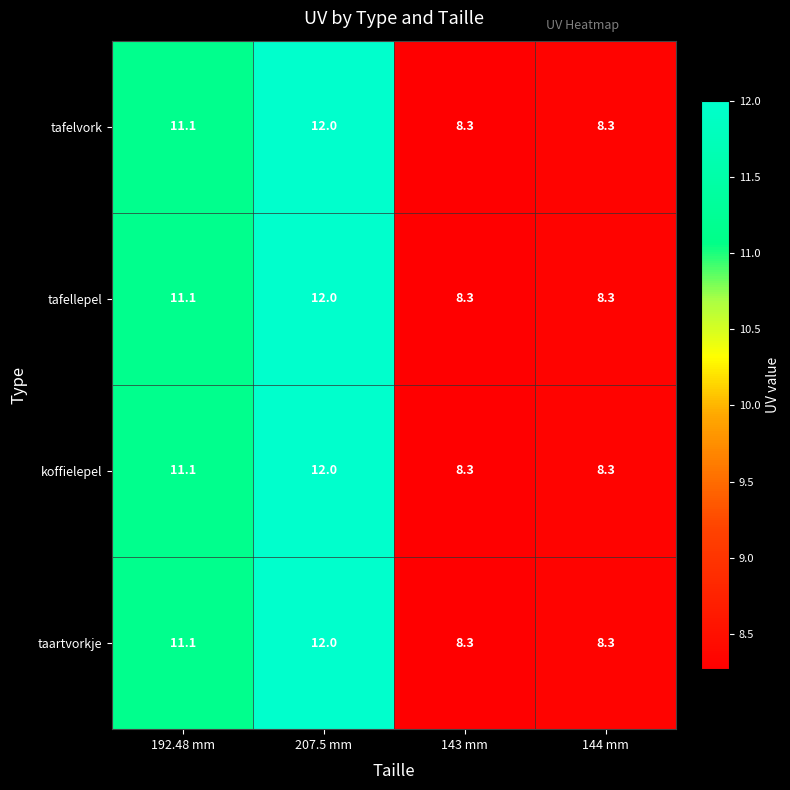

Where does the koffielepel series first go above 11?

192.48 mm